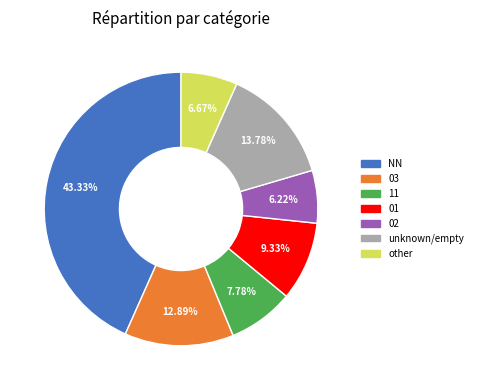

Is there any slice that represents more than half of the pie?

No